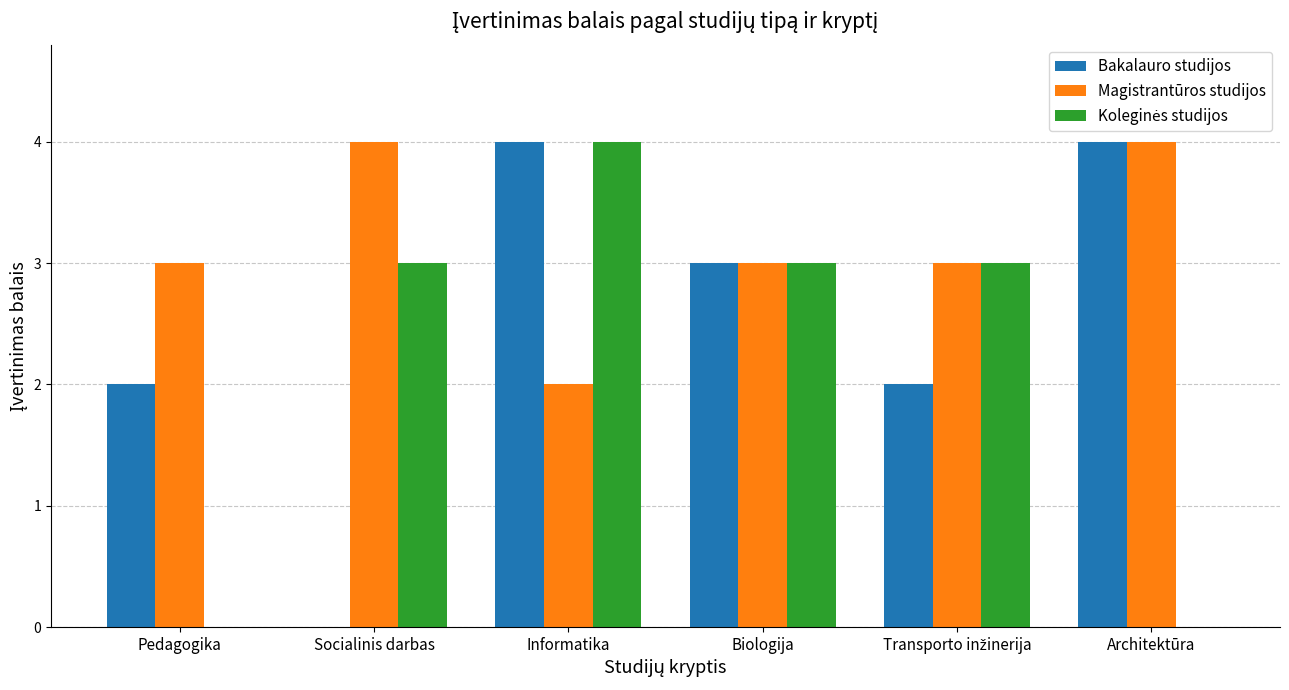

Are the bars grouped side by side (vs. stacked)?

Yes